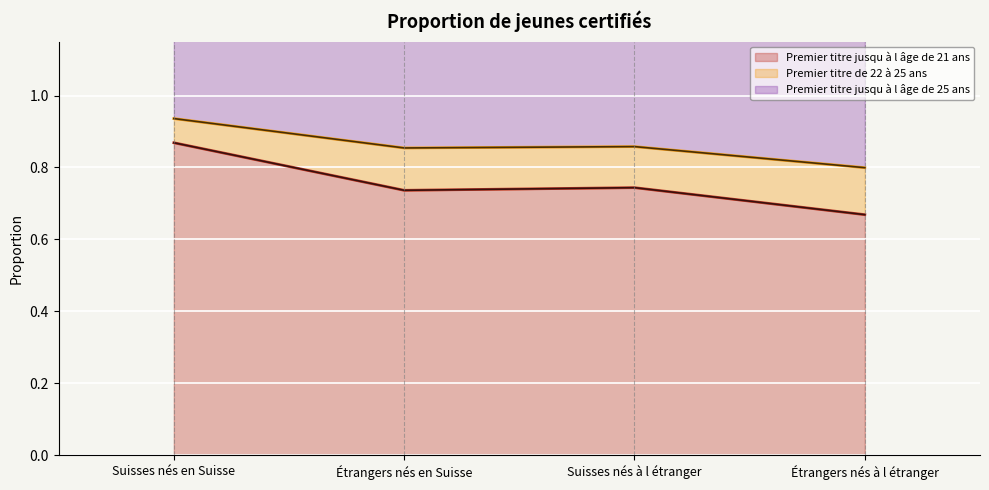

List the labels in order of Premier titre jusqu à l âge de 21 ans value, largest first.

Suisses nés en Suisse, Suisses nés à l étranger, Étrangers nés en Suisse, Étrangers nés à l étranger